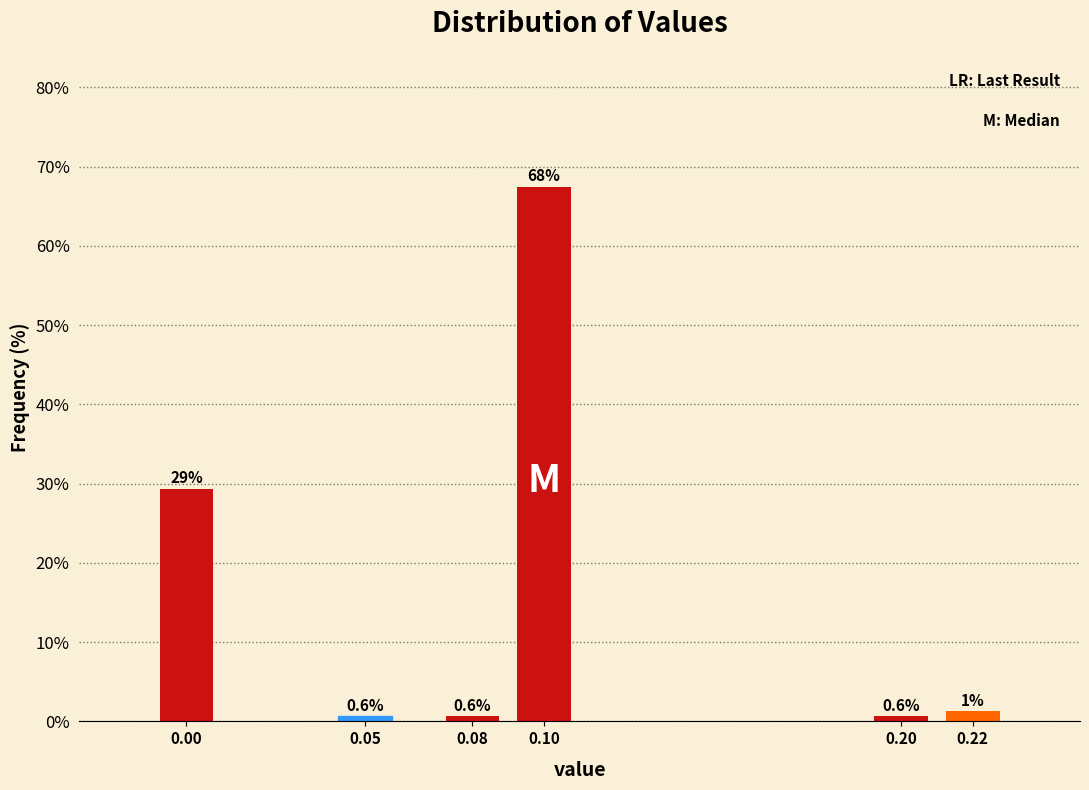

What value does the data have at 0.10?

67.5